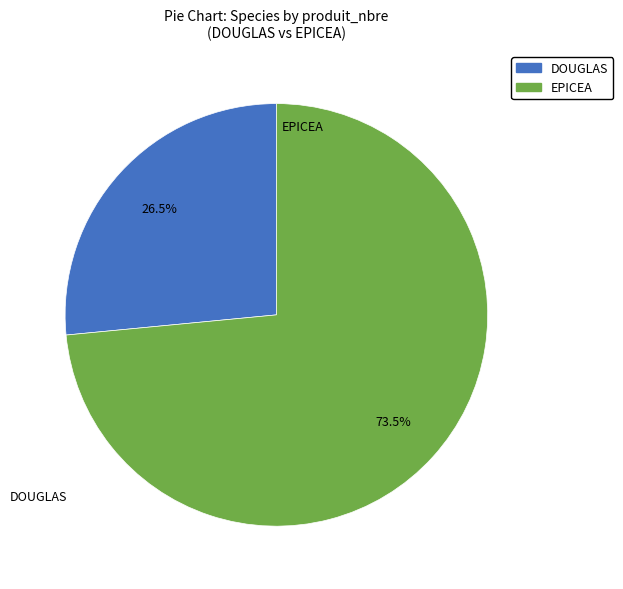

Does any single category account for the majority?

Yes